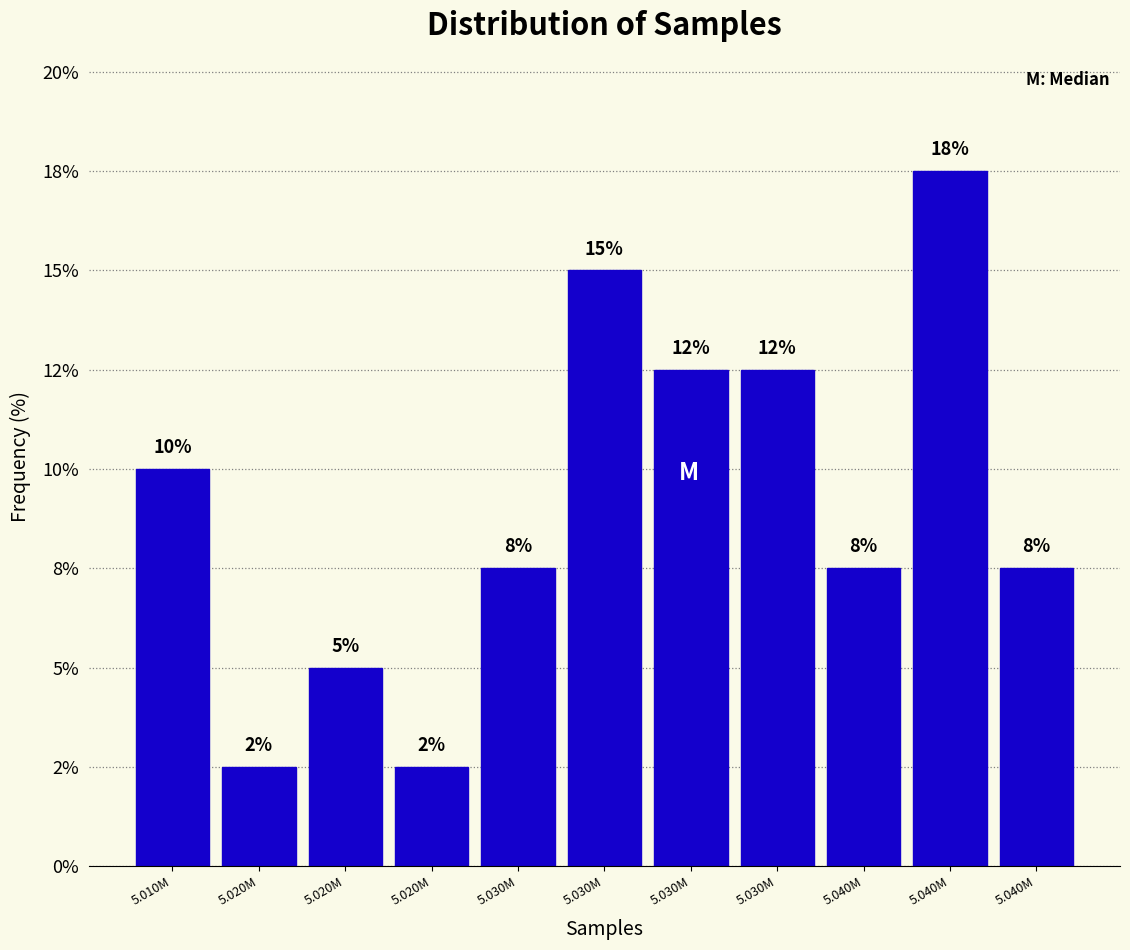

Does the chart contain any negative values?

No